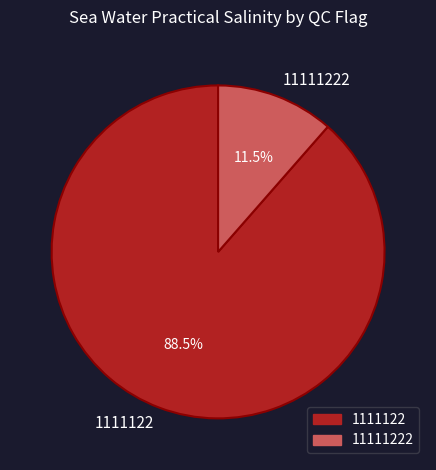

How many segments does this pie chart have?

2